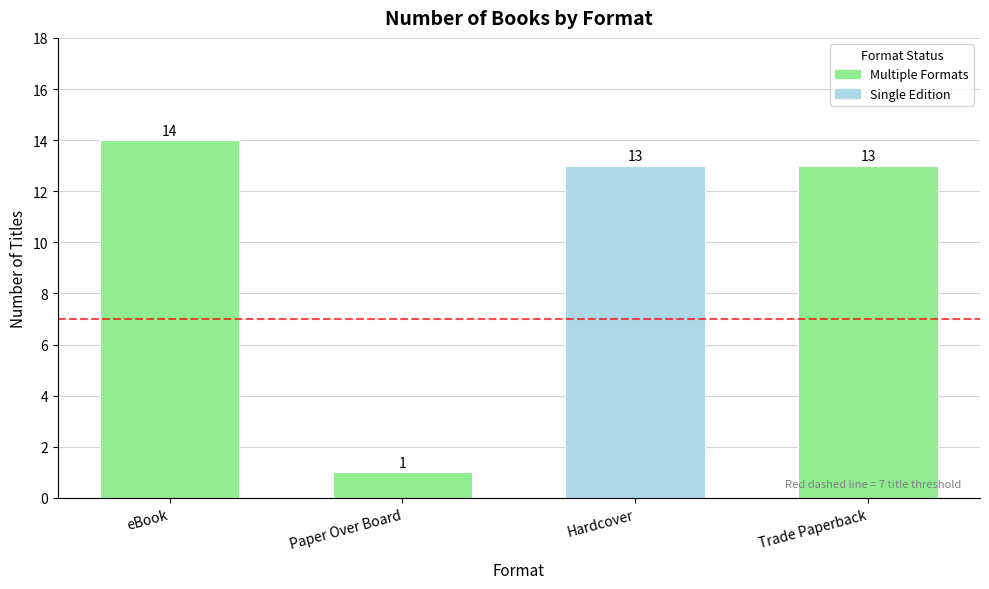

The value at Paper Over Board is 1. True or false?

True